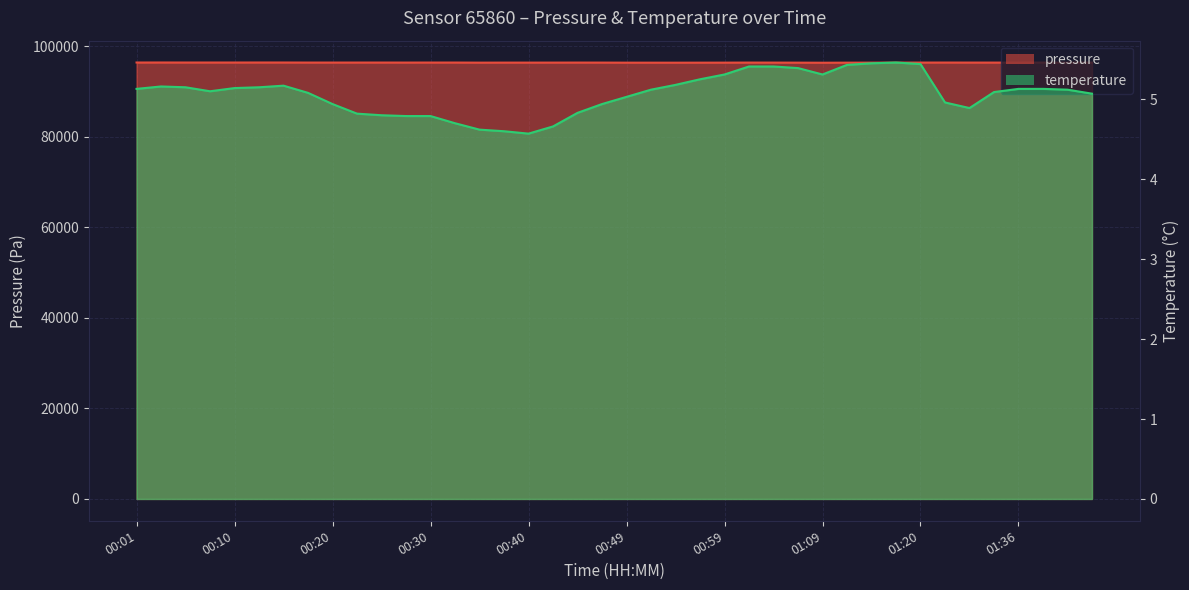

Where does the pressure series first go above 96423?

00:01